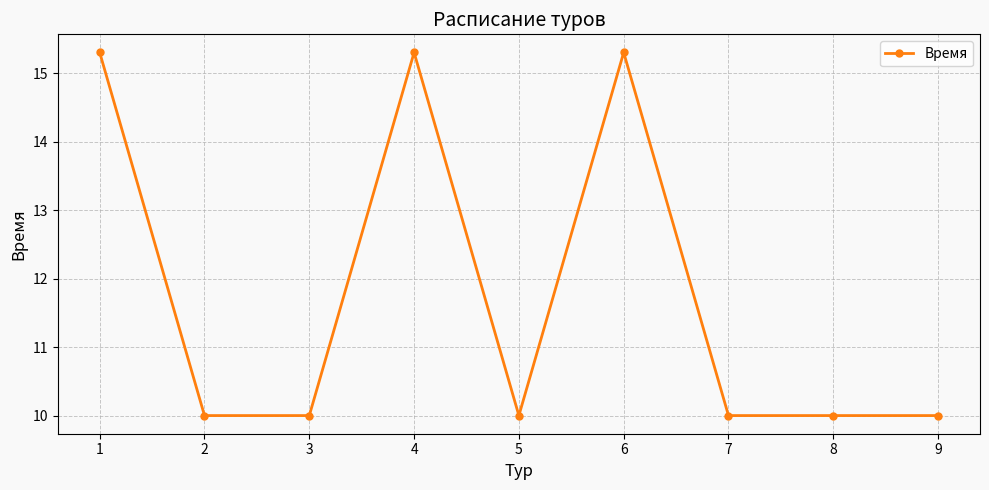

What is the difference between the second highest and minimum values?

5.3